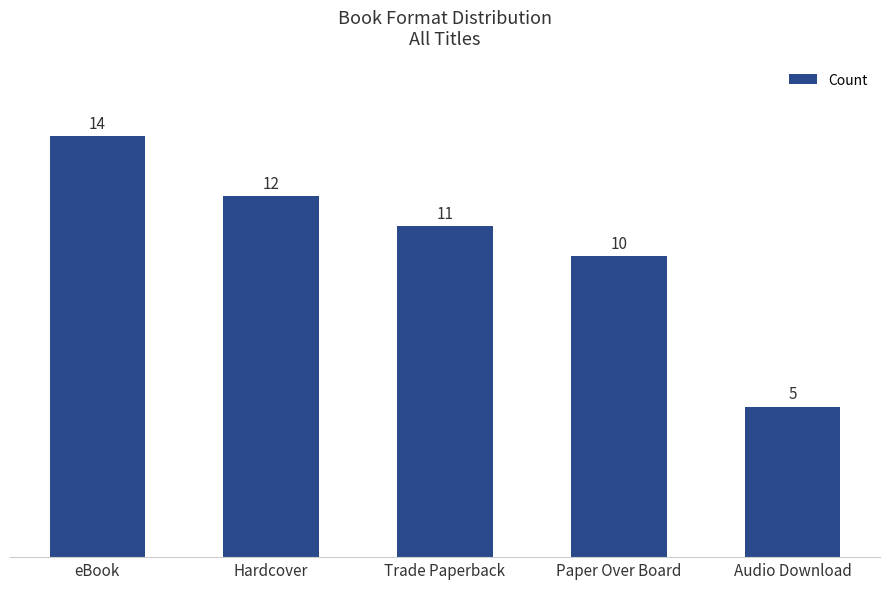

List the labels in order of value, largest first.

eBook, Hardcover, Trade Paperback, Paper Over Board, Audio Download